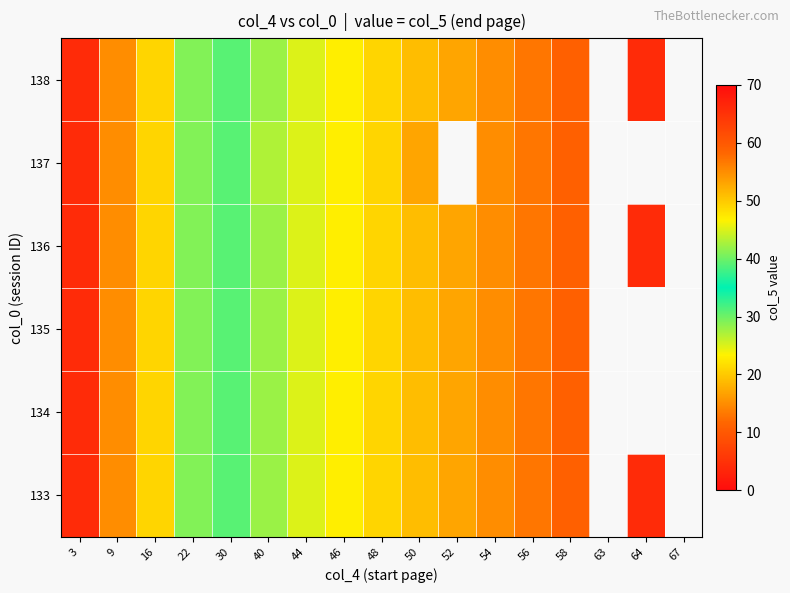

How many values in 134 are above zero?

14